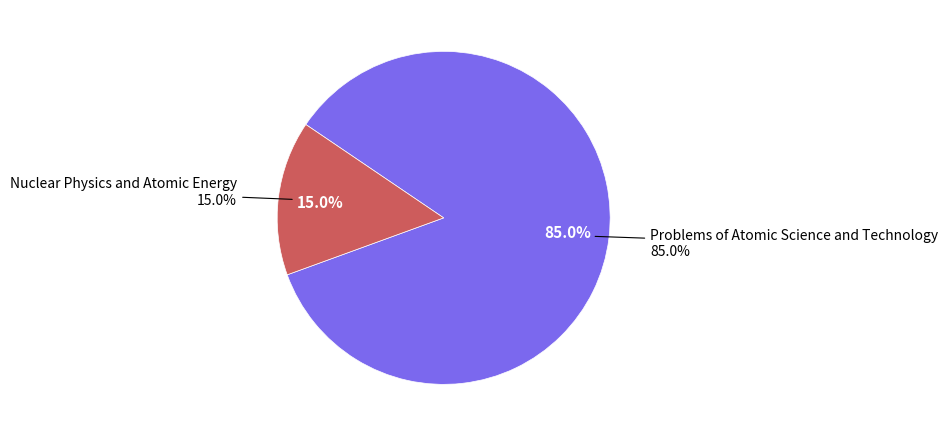

To the nearest percent, what portion does Nuclear Physics and Atomic Energy represent?

15%